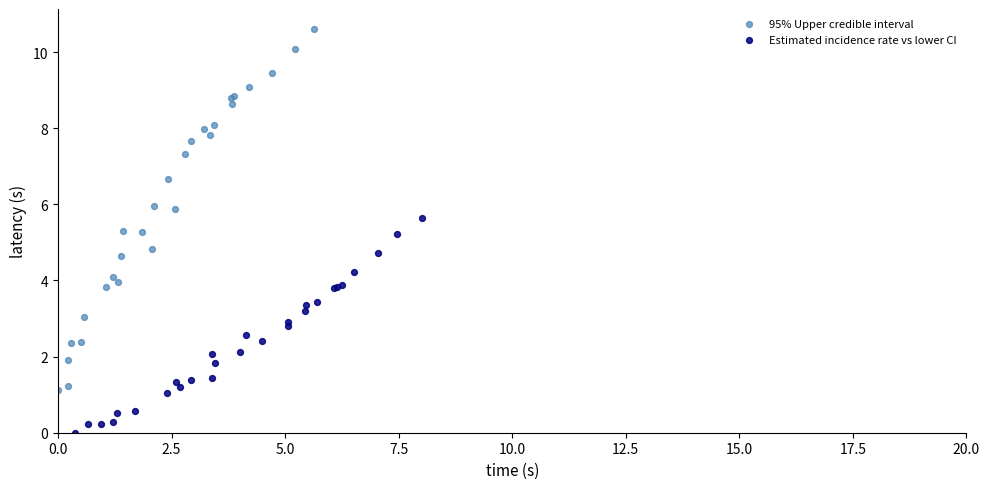

Which series contains the highest Y value?

95% Upper credible interval